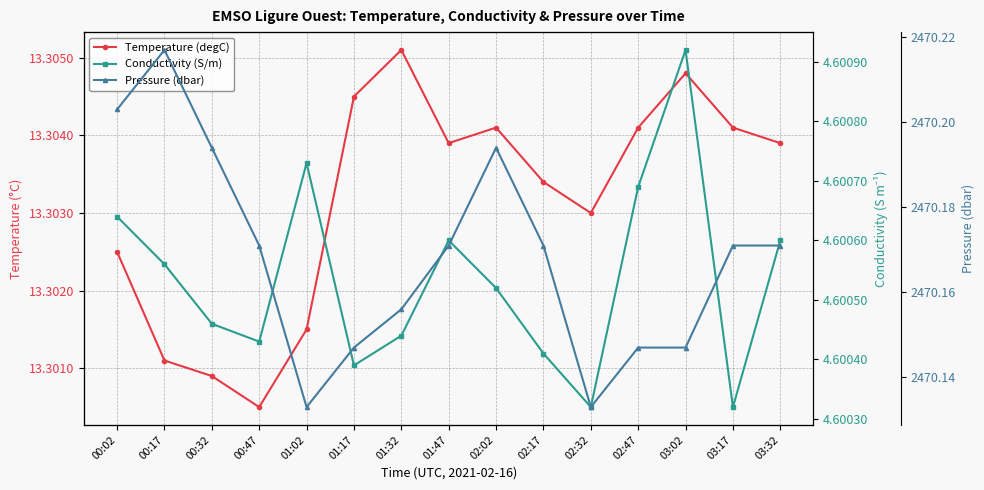

True or false: Temperature (degC) and Pressure (dbar) intersect in this chart.

False